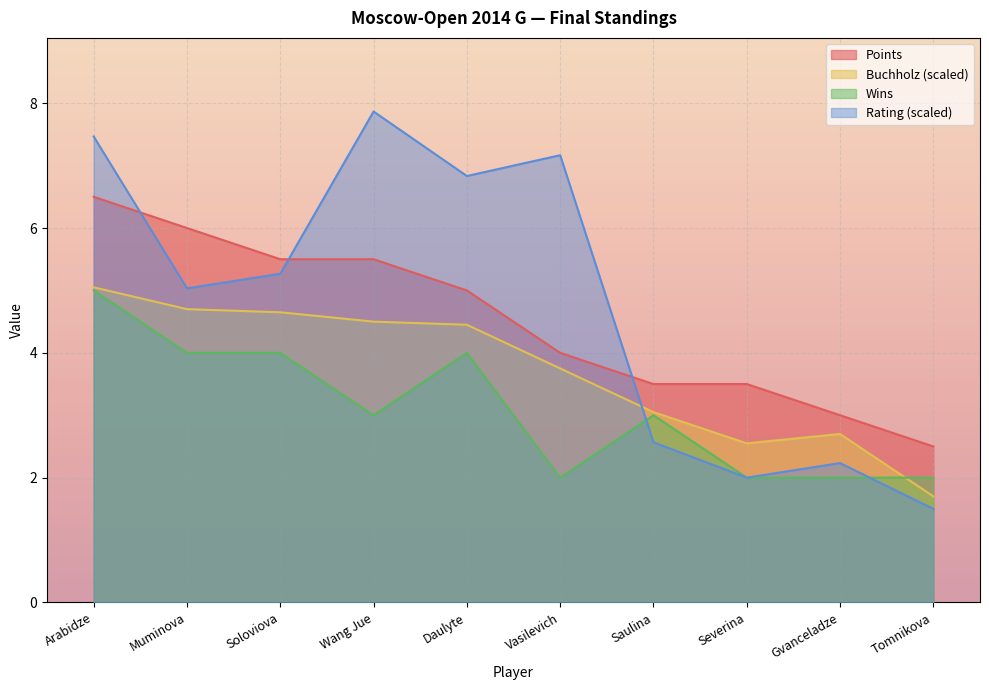

What is the difference between the Points values at Muminova and Gvanceladze?

3.0